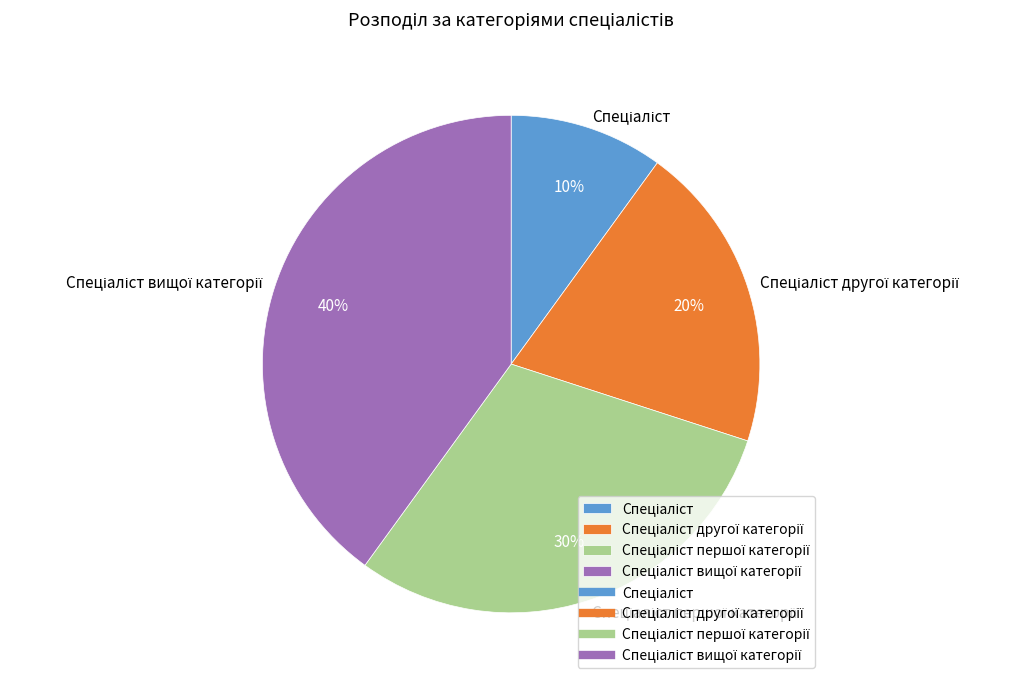

Is there any slice that represents more than half of the pie?

No